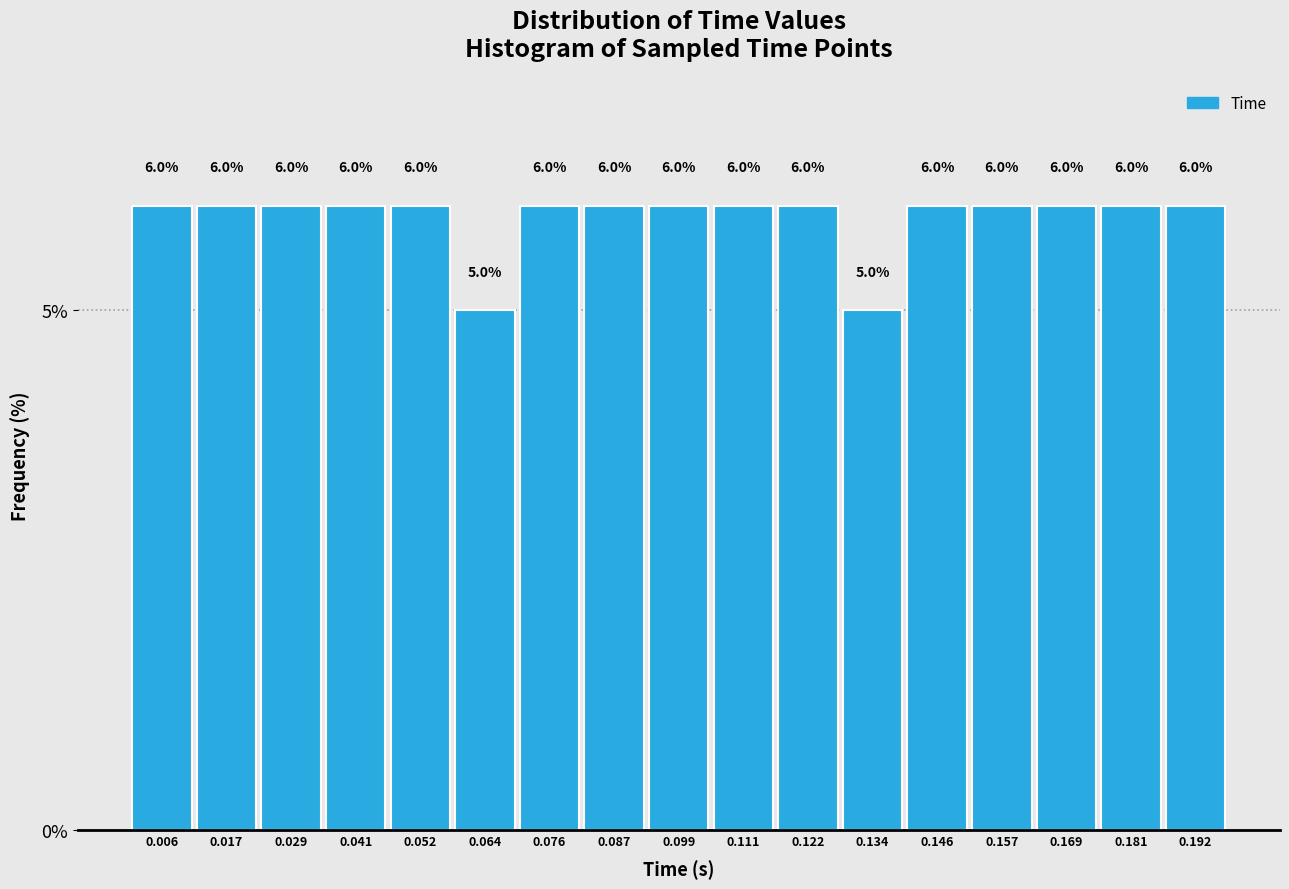

Reading left to right, list every bar in this chart as the range it spans on the x-axis followed by its height. The bar edges are not printed on the chart, so give them approximately, as read against the axis.

0.000 to 0.012: 6.0
0.012 to 0.024: 6.0
0.024 to 0.034: 6.0
0.034 to 0.046: 6.0
0.046 to 0.058: 6.0
0.058 to 0.070: 5.0
0.070 to 0.082: 6.0
0.082 to 0.094: 6.0
0.094 to 0.104: 6.0
0.104 to 0.116: 6.0
0.116 to 0.128: 6.0
0.128 to 0.140: 5.0
0.140 to 0.152: 6.0
0.152 to 0.164: 6.0
0.164 to 0.174: 6.0
0.174 to 0.186: 6.0
0.186 to 0.198: 6.0